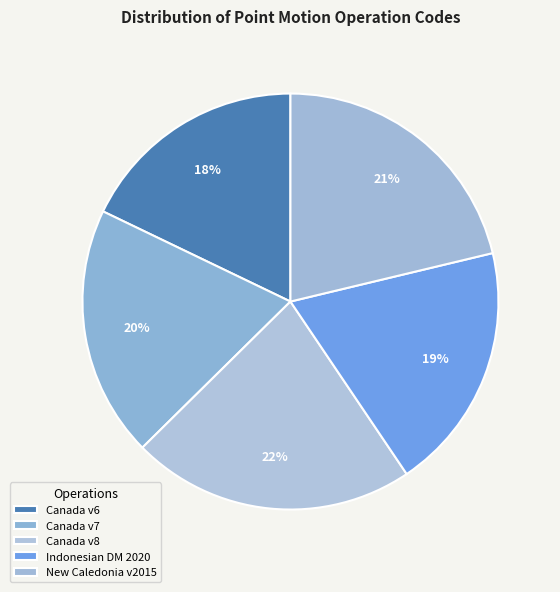

How many segments does this pie chart have?

5